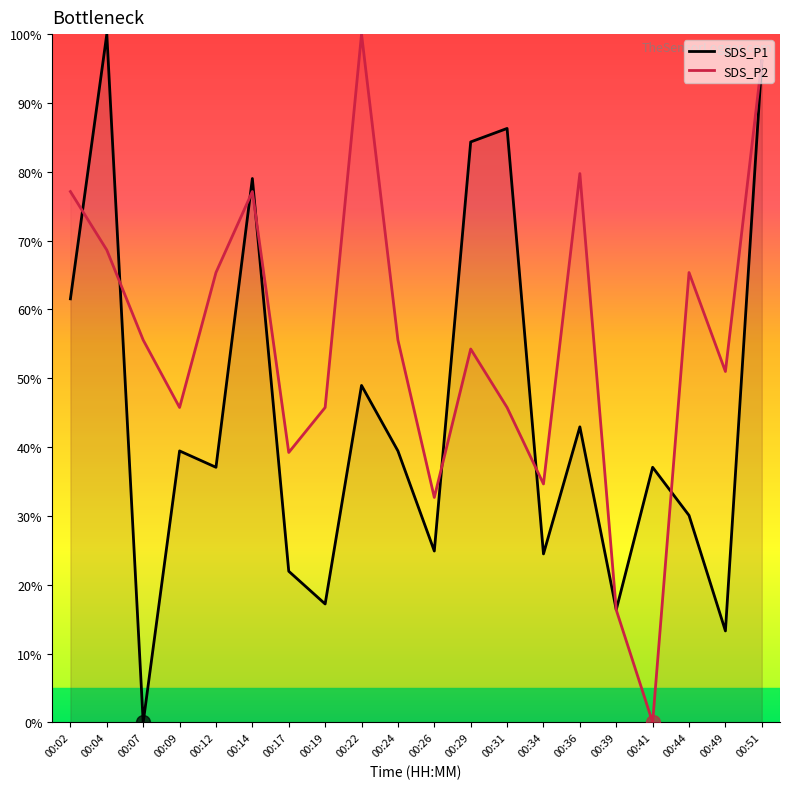

Where is the first local minimum for SDS_P2?

00:09